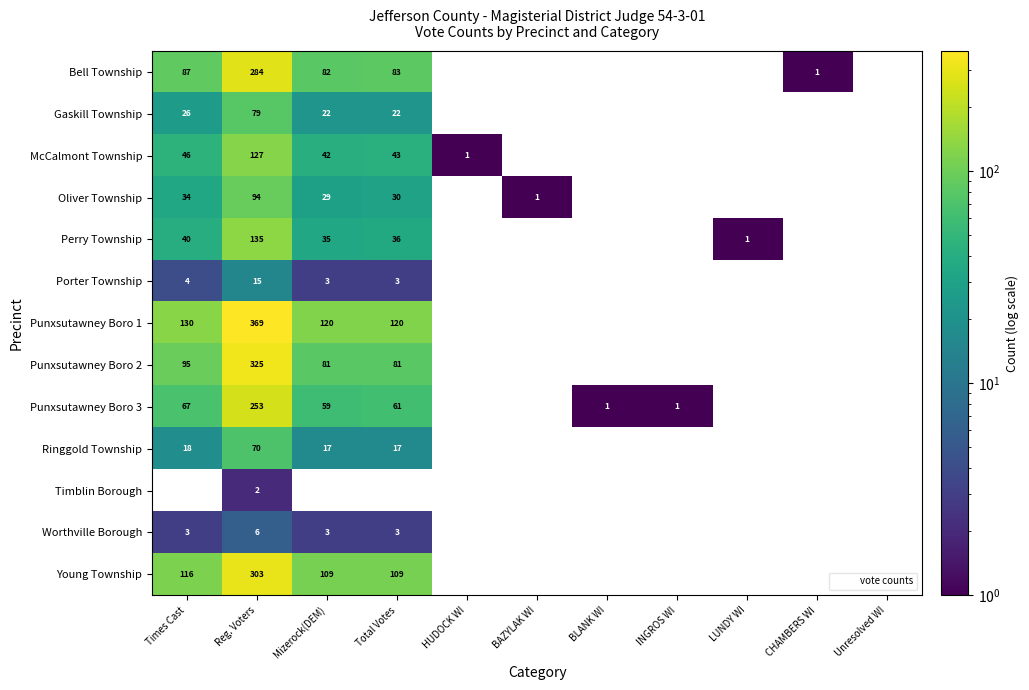

The value of Gaskill Township at Times Cast is 10. True or false?

False